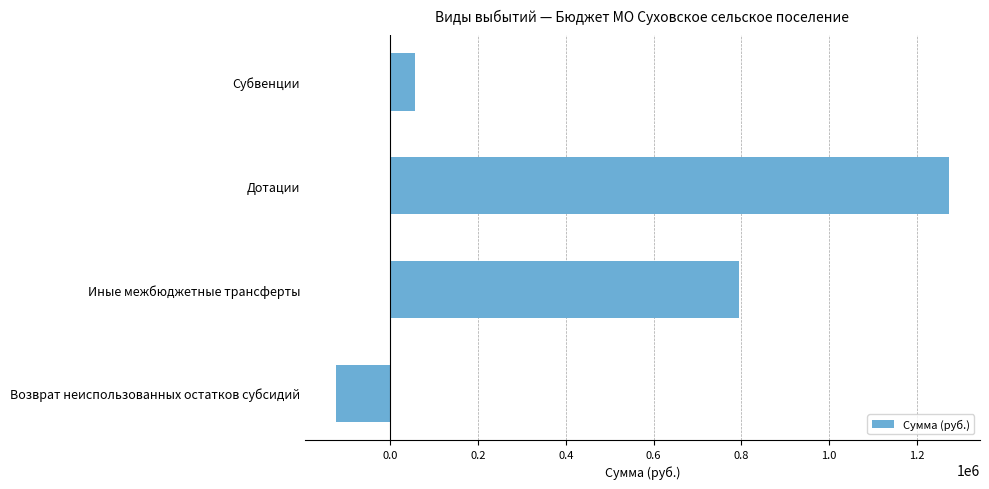

Reading bottom to top, list all the values displayed in this chart.

Возврат неиспользованных остатков субсидий=-124764.3	Иные межбюджетные трансферты=793626.4	Дотации=1273695.0	Субвенции=56340.0